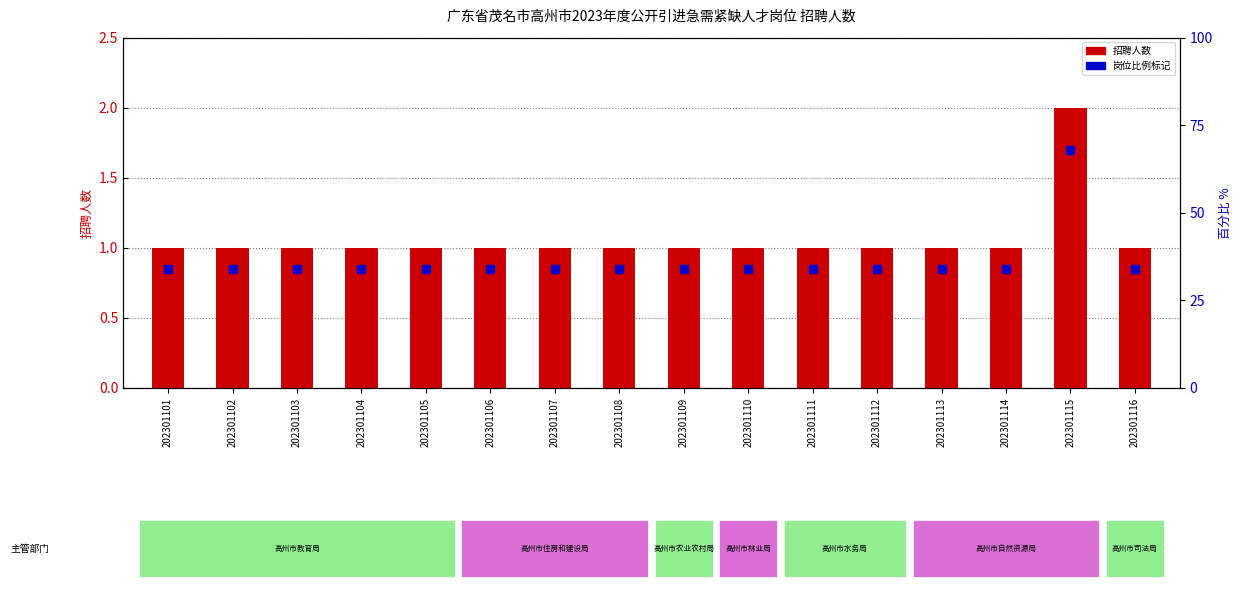

Which series contains the highest Y value?

招聘人数